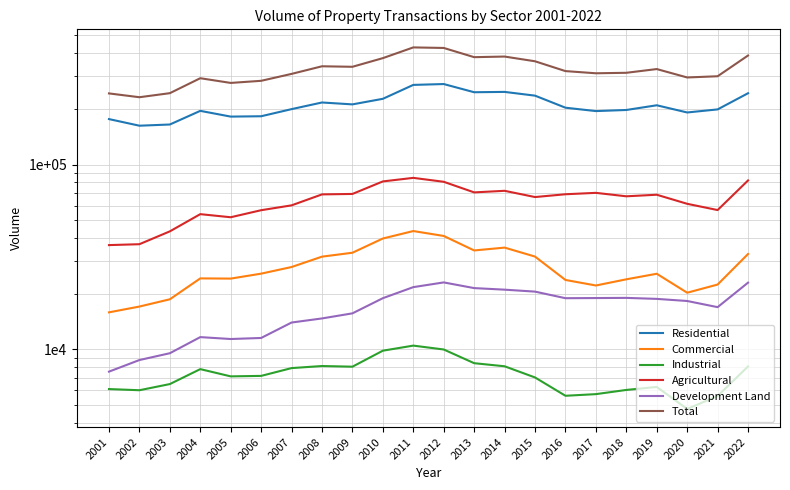

True or false: Industrial and Development Land intersect in this chart.

False